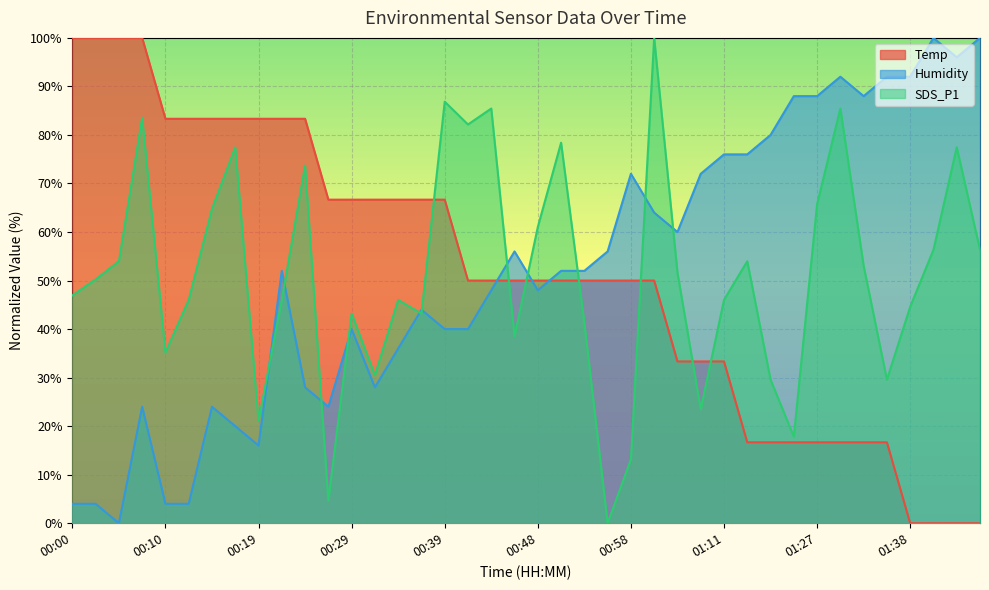

True or false: Temp has a value of 50.0 at 00:53.

True